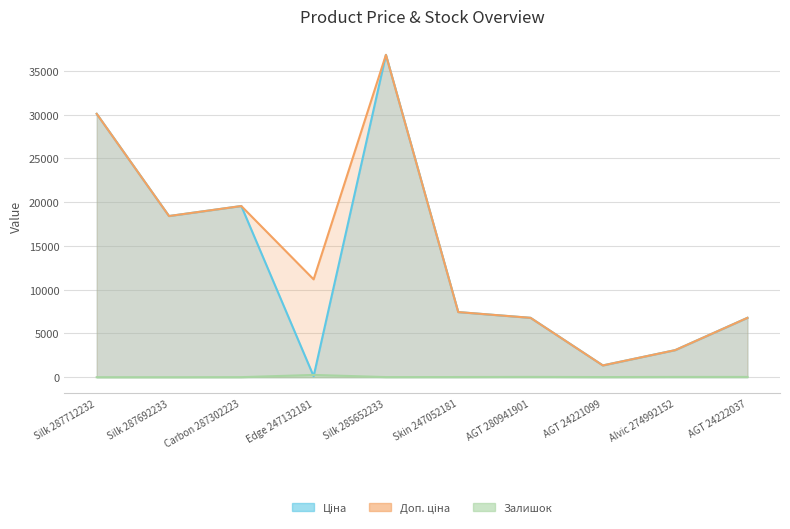

At which category is the sum across all series the highest?

Silk 285652233